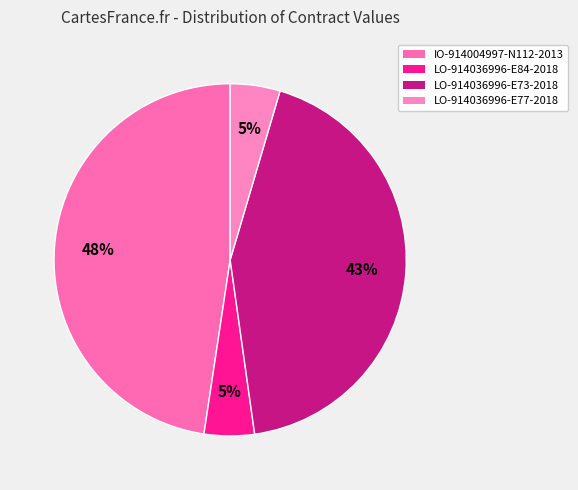

Does LO-914036996-E84-2018 represent more than half of the total?

No